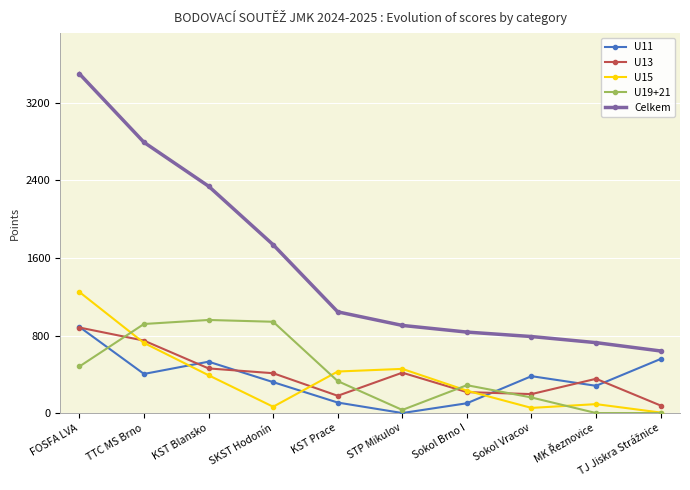

What value does the U19+21 series have at Sokol Vracov?

160.5